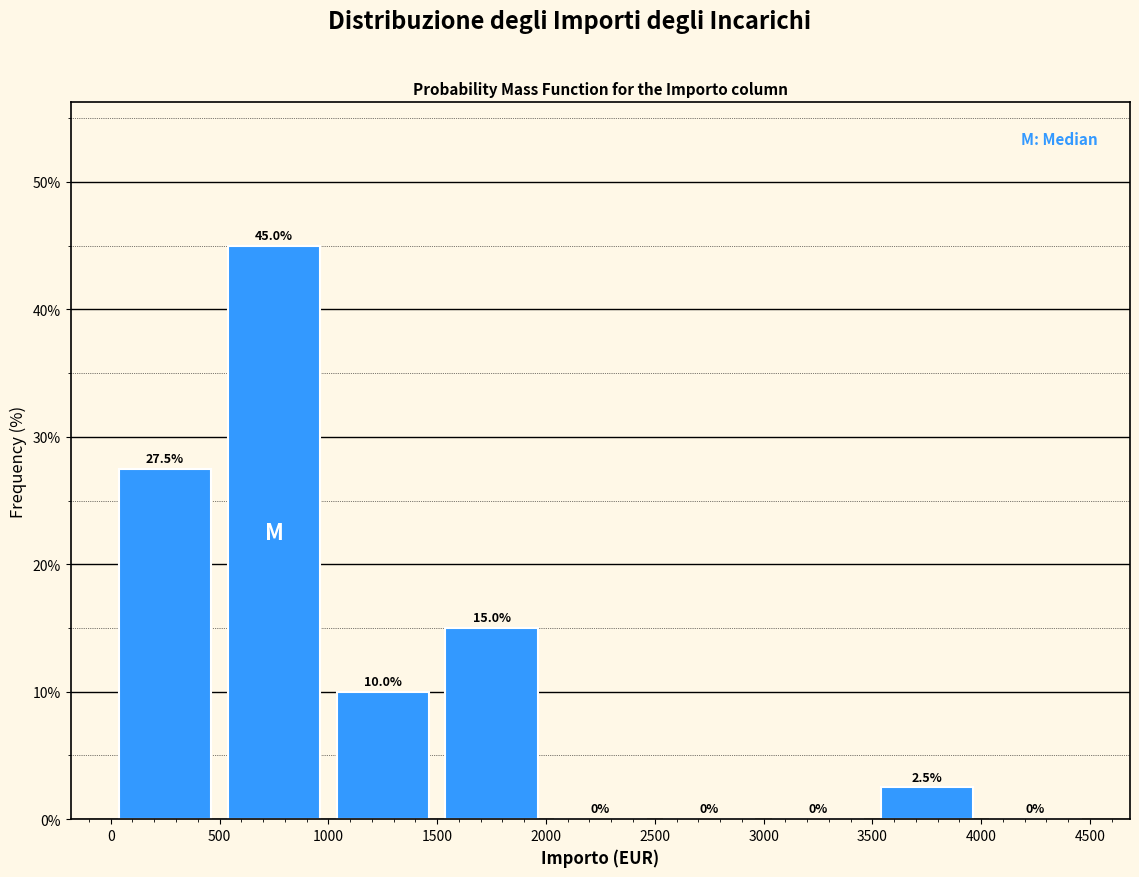

Reading left to right, transcribe this chart: for each bar, give the range it covers on the x-axis and its height.

0 to 500: 27.5
500 to 1000: 45.0
1000 to 1500: 10.0
1500 to 2000: 15.0
2000 to 2500: 0.0
2500 to 3000: 0.0
3000 to 3500: 0.0
3500 to 4000: 2.5
4000 to 4500: 0.0